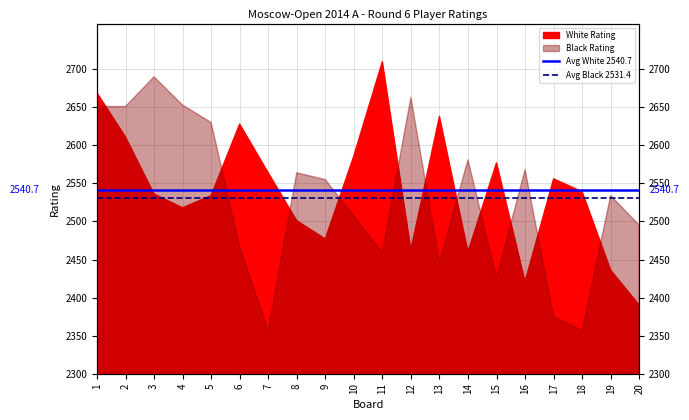

What is the sum of all Avg White 2540.7 values?

5081.4